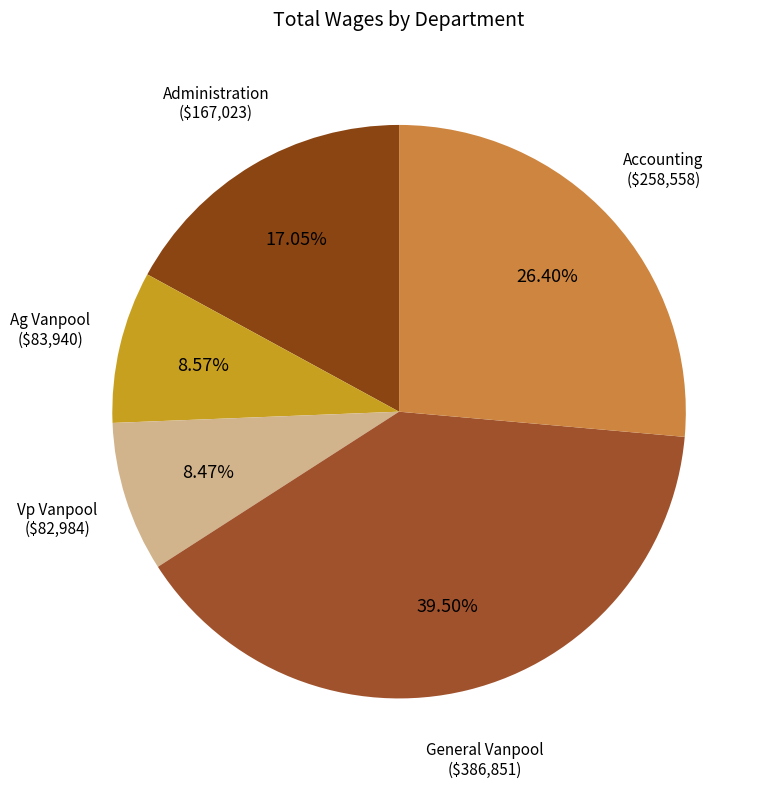

How many slices are in this pie chart?

5